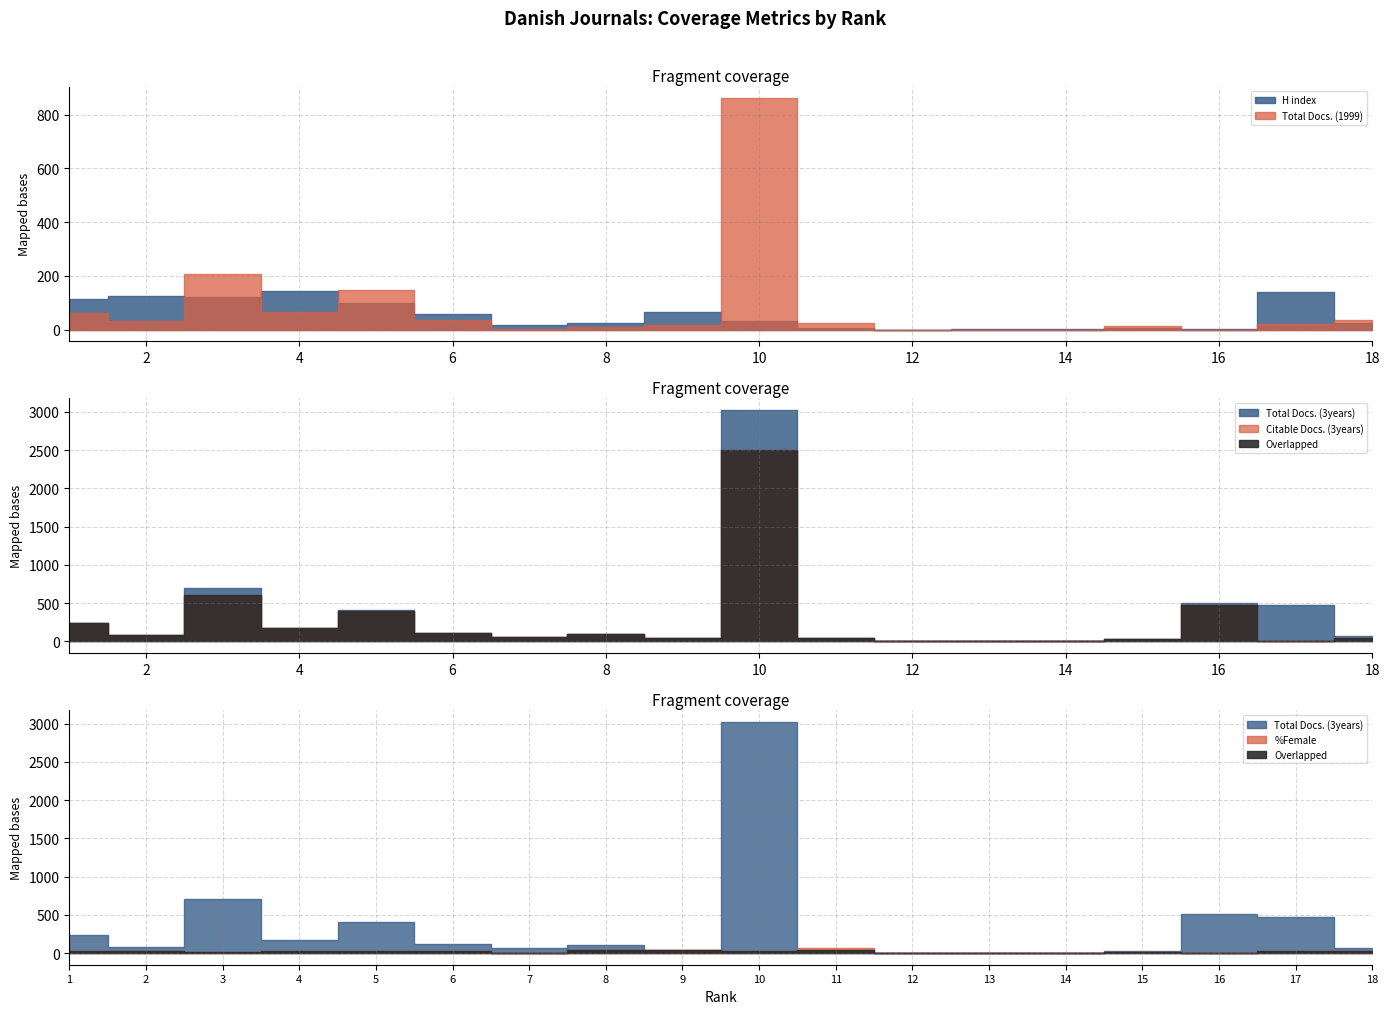

Reading left to right, list all the values displayed in this chart.

H index: 113	125	122	143	99	56	17	24	66	30	4	0	1	2	6	2	141	25
Total Docs. (3years): 239	85	703	175	404	115	61	101	46	3024	42	0	1	4	28	506	476	70
Citable Docs. (3years): 234	85	603	171	400	113	61	100	45	2495	42	0	1	4	28	471	0	46
Total Docs. (1999): 61	33	207	64	148	35	3	10	15	862	23	0	0	0	12	0	22	36
%Female: 34	28	21	22	33	27	0	36	38	33	62	0	0	0	20	0	32	24